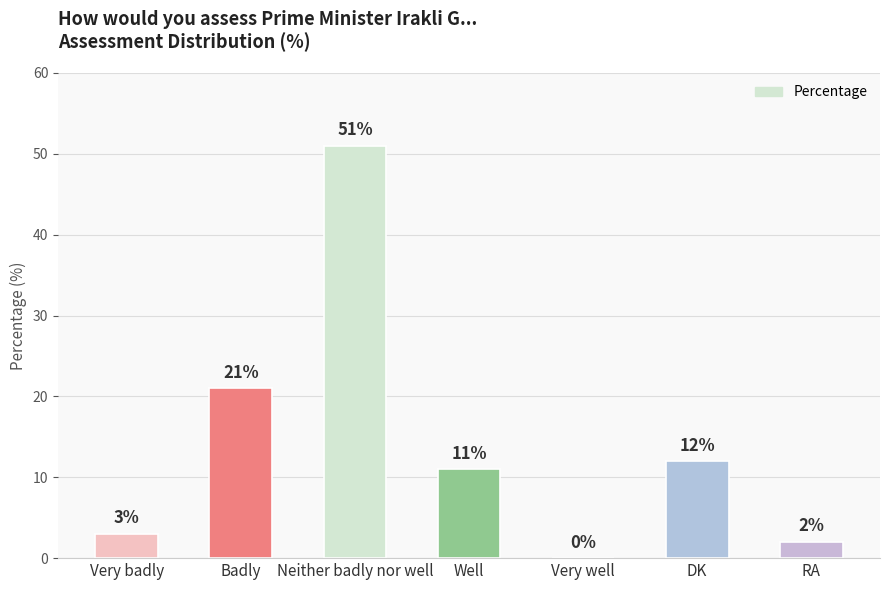

At which label is the value closest to 25?

Badly